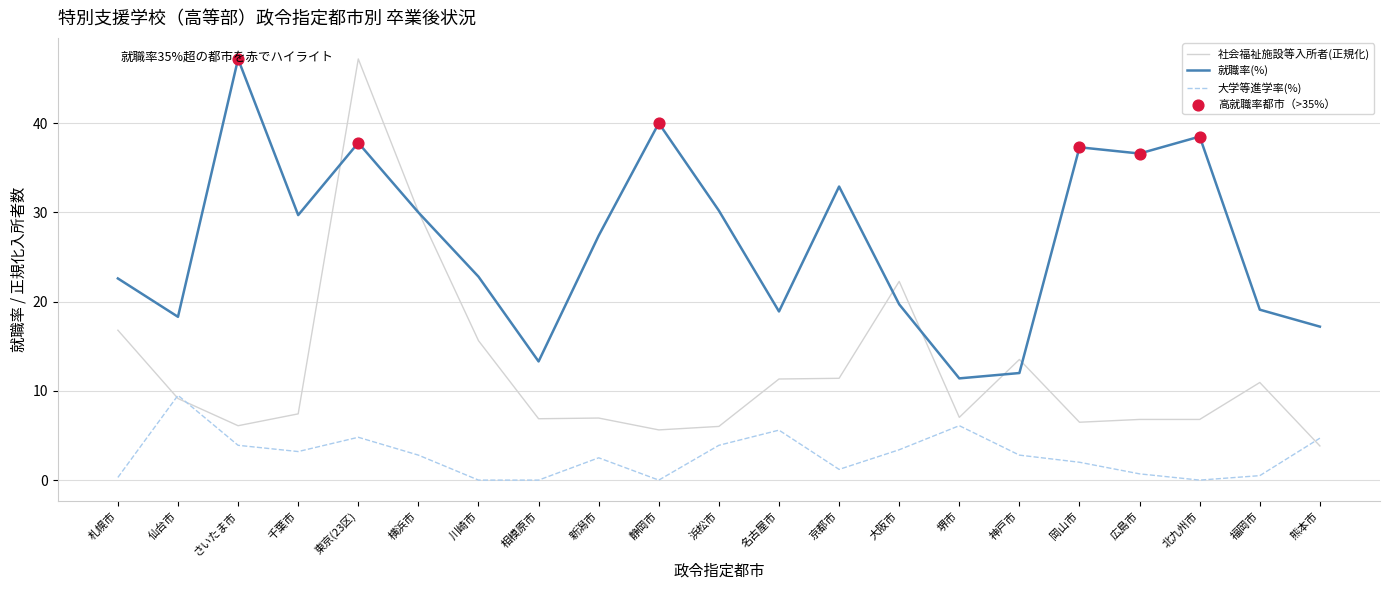

Which series has the largest range (max minus min)?

社会福祉施設等入所者(正規化)